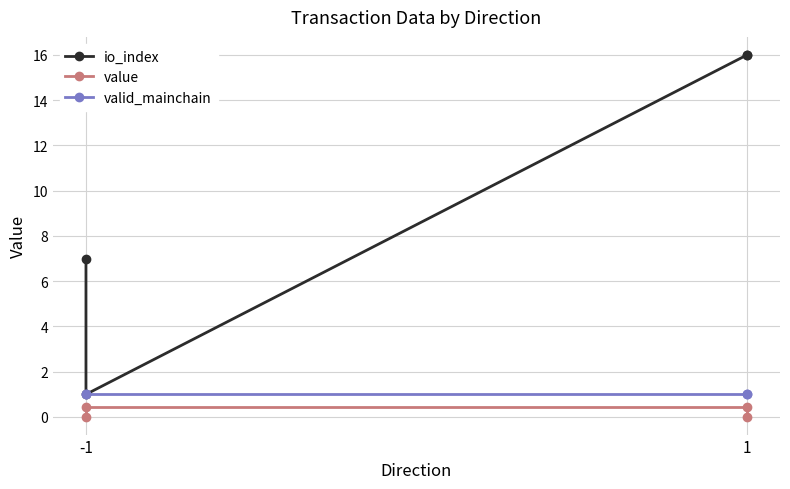

What is the value of the io_index point at the 2nd from the left?

1.0